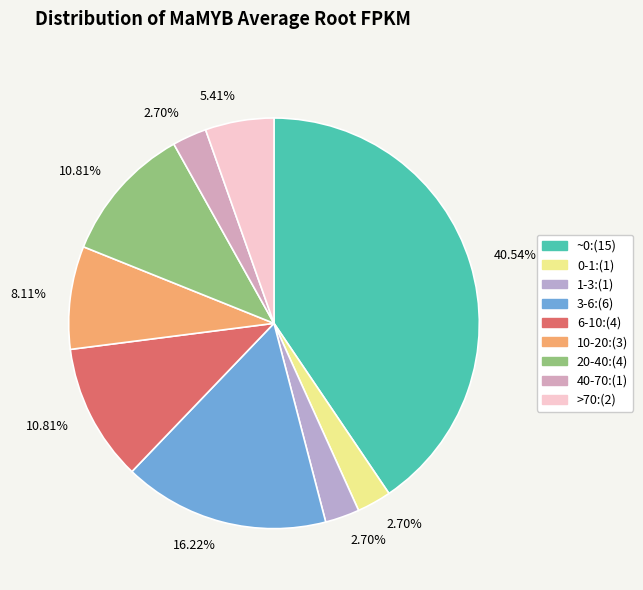

How many segments does this pie chart have?

9